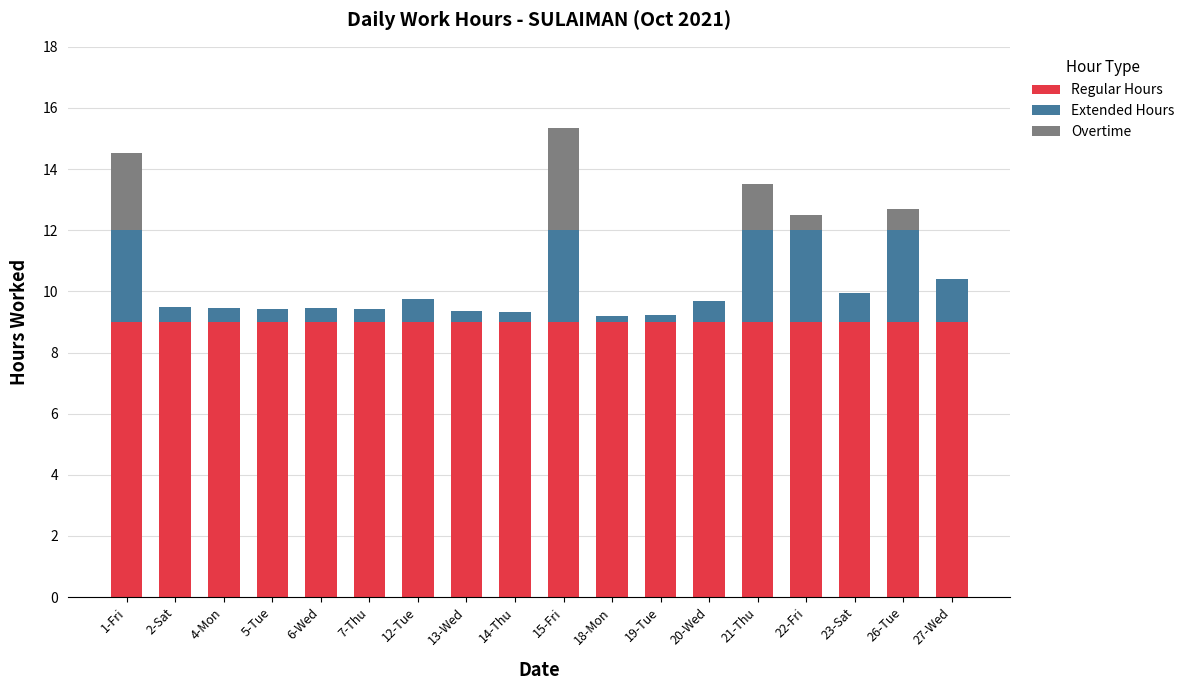

The Regular Hours series shows 9.0 at 5-Tue. True or false?

True